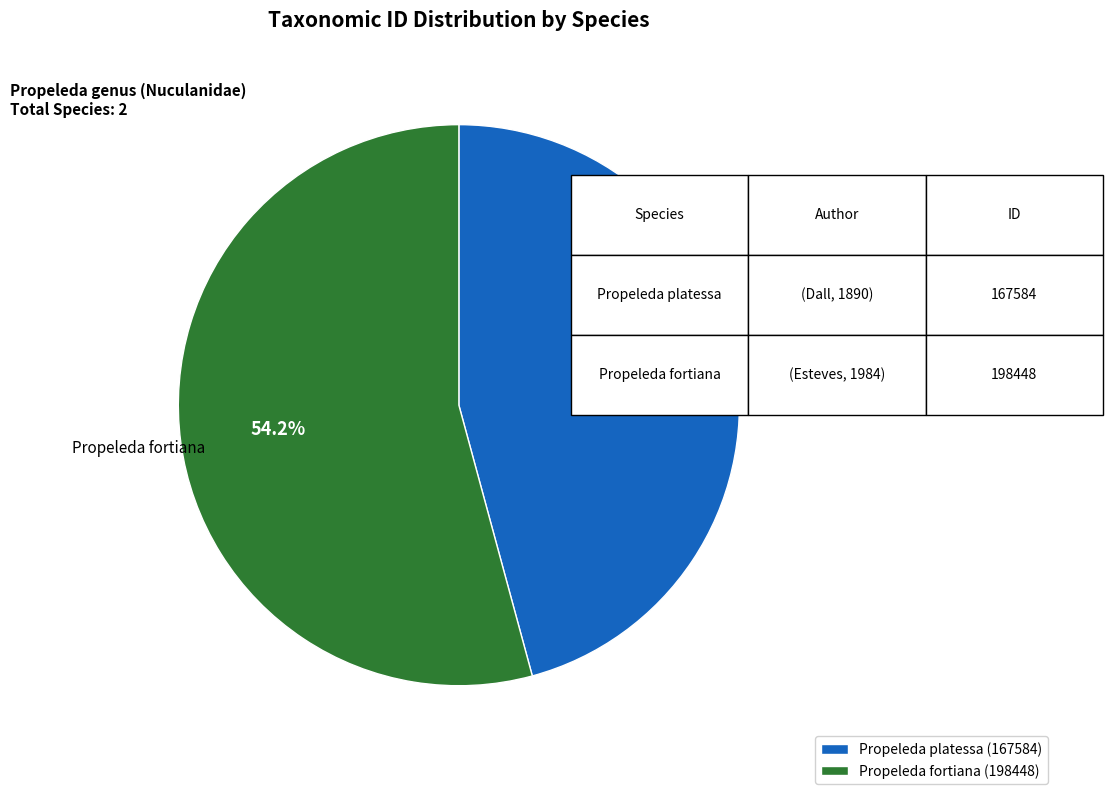

Does Propeleda fortiana account for over 50% of the chart?

Yes